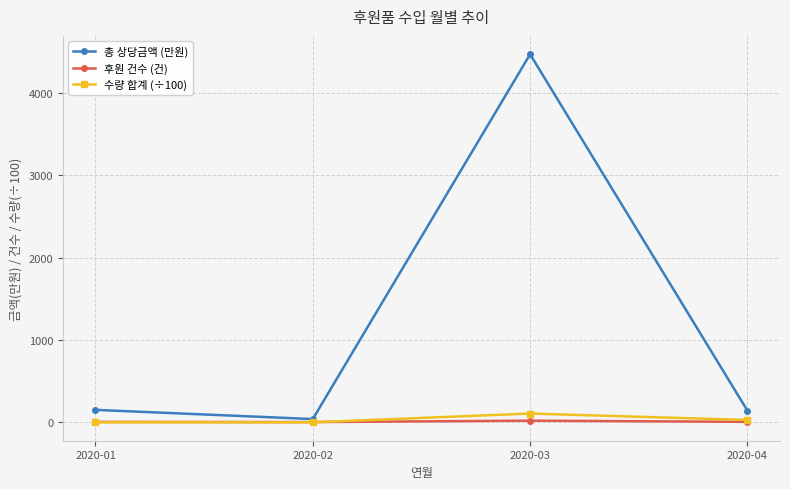

Which series has the widest spread of values?

총 상당금액 (만원)